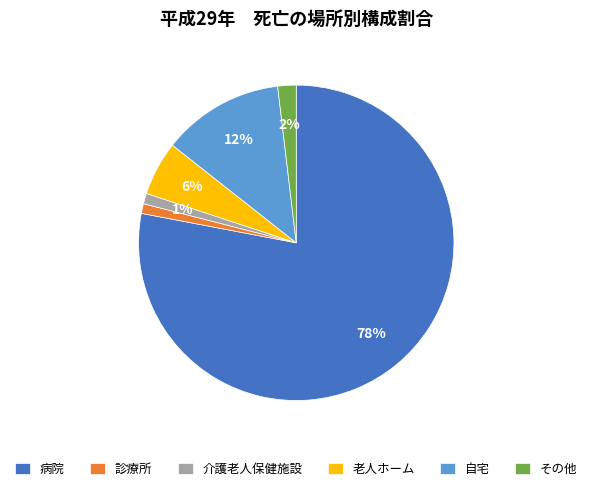

How many slices are in this pie chart?

6